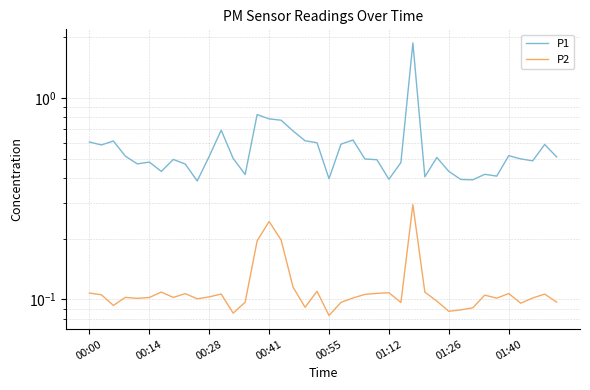

Is it true that P2 equals 0.1 at 00:14?

False